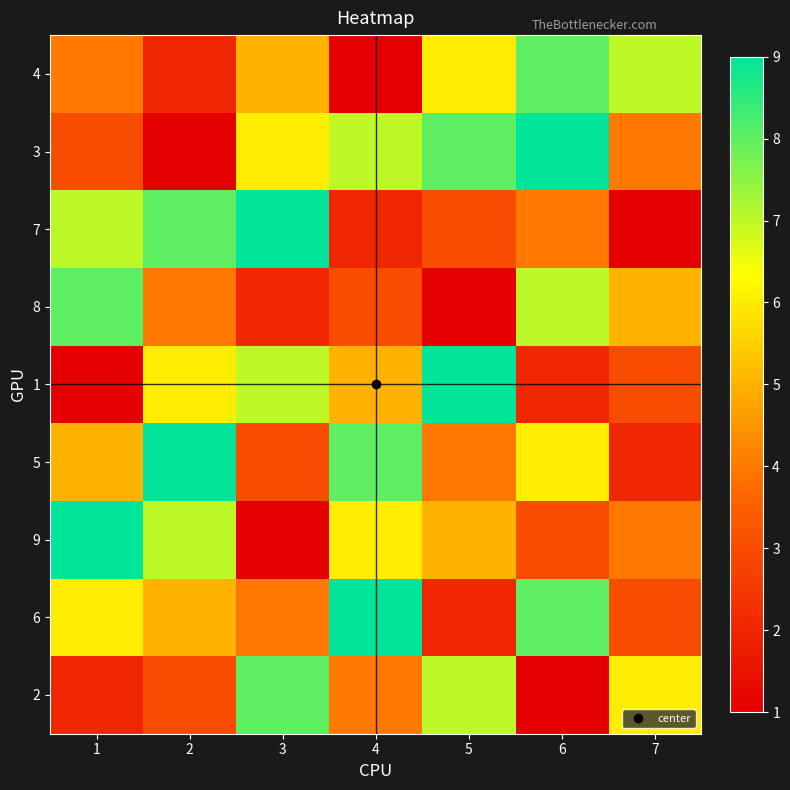

Reading left to right, extract all data points from this chart.

4: 1=4	2=2	3=5	4=1	5=6	6=8	7=7
3: 1=3	2=1	3=6	4=7	5=8	6=9	7=4
7: 1=7	2=8	3=9	4=2	5=3	6=4	7=1
8: 1=8	2=4	3=2	4=3	5=1	6=7	7=5
1: 1=1	2=6	3=7	4=5	5=9	6=2	7=3
5: 1=5	2=9	3=3	4=8	5=4	6=6	7=2
9: 1=9	2=7	3=1	4=6	5=5	6=3	7=4
6: 1=6	2=5	3=4	4=9	5=2	6=8	7=3
2: 1=2	2=3	3=8	4=4	5=7	6=1	7=6